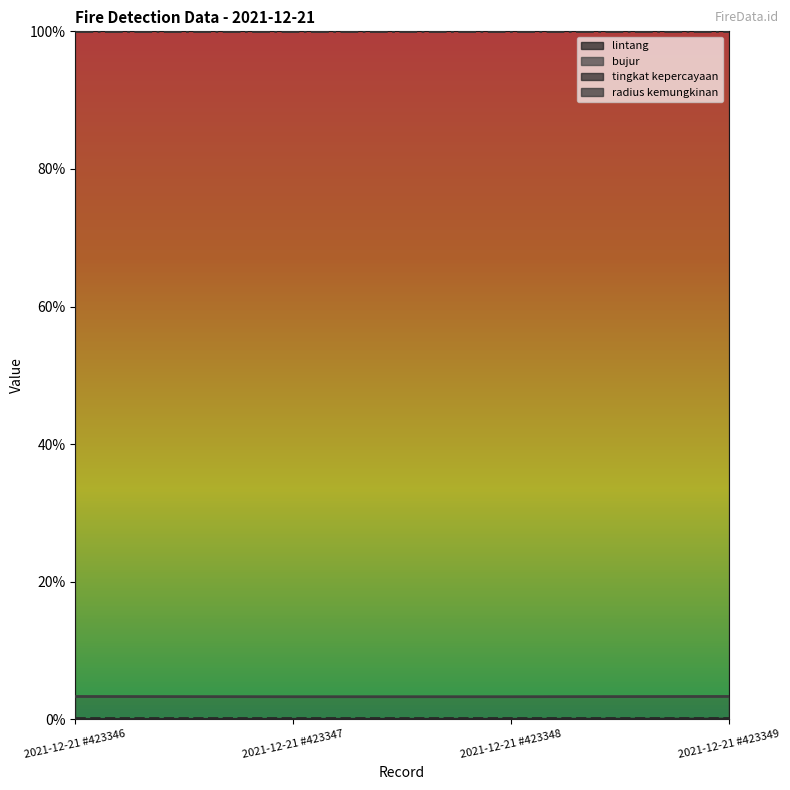

True or false: bujur and lintang cross at least once.

False